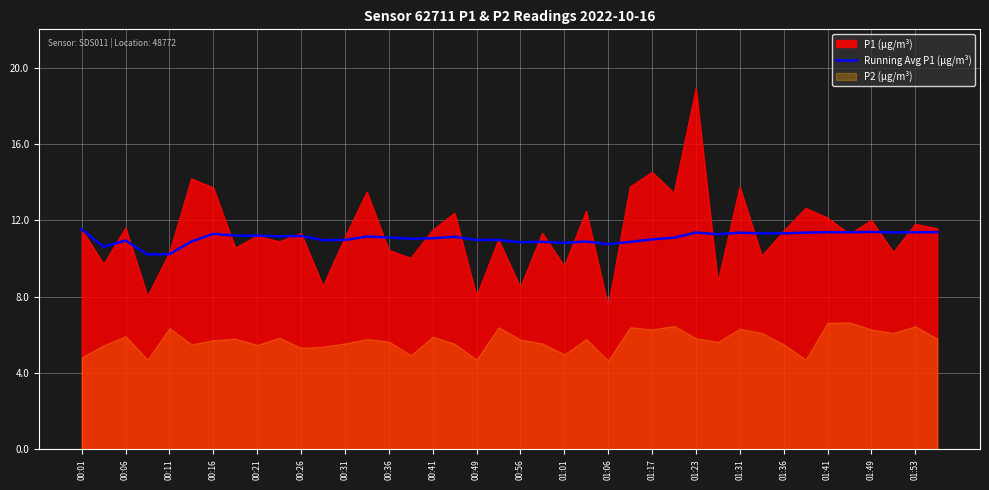

What is the highest value of the Running Avg P1 (µg/m³) series?

11.5